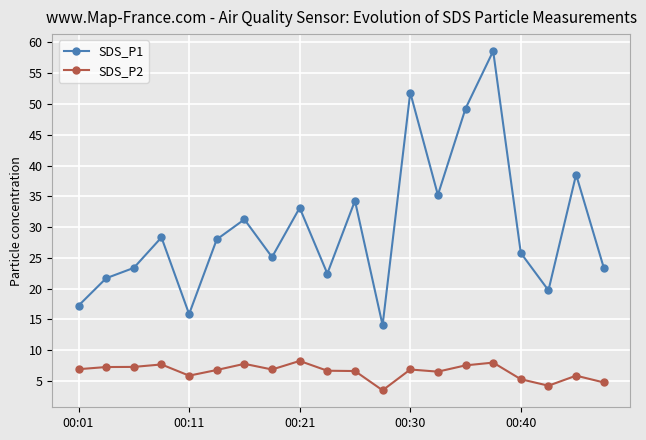

Does the chart have visible grid lines?

Yes